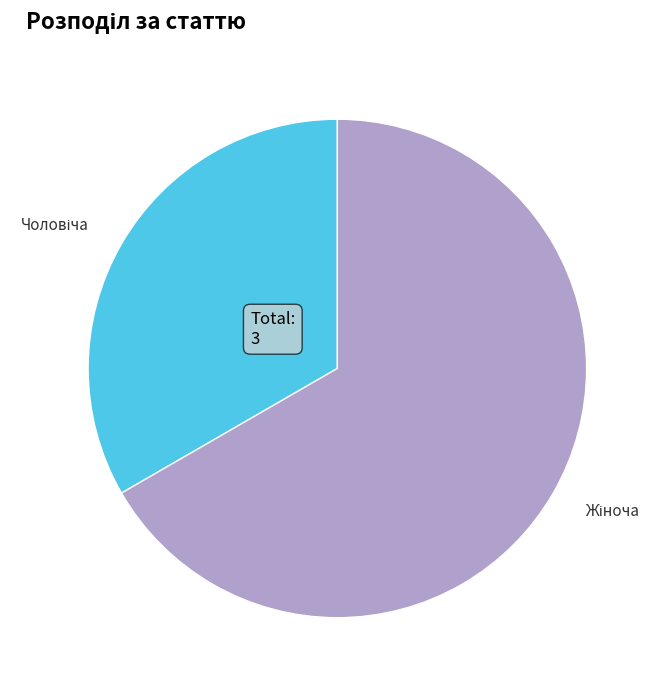

Does any single category account for the majority?

Yes